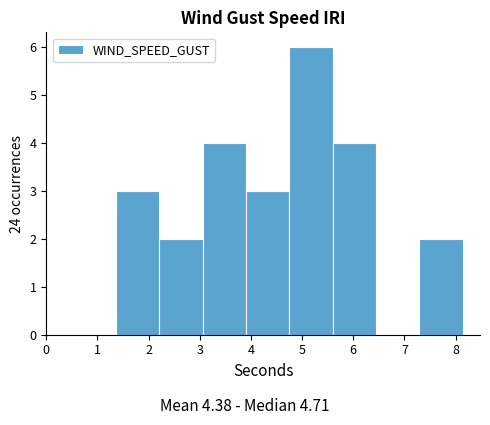

Reading left to right, list every bar in this chart as the range it spans on the x-axis followed by its height. Neither the bar edges nor the heights are printed on the chart, so give them approximately, as read against the axes.

1.4 to 2.2: 3
2.2 to 3.1: 2
3.1 to 3.9: 4
3.9 to 4.8: 3
4.8 to 5.6: 6
5.6 to 6.4: 4
6.4 to 7.3: 0
7.3 to 8.1: 2